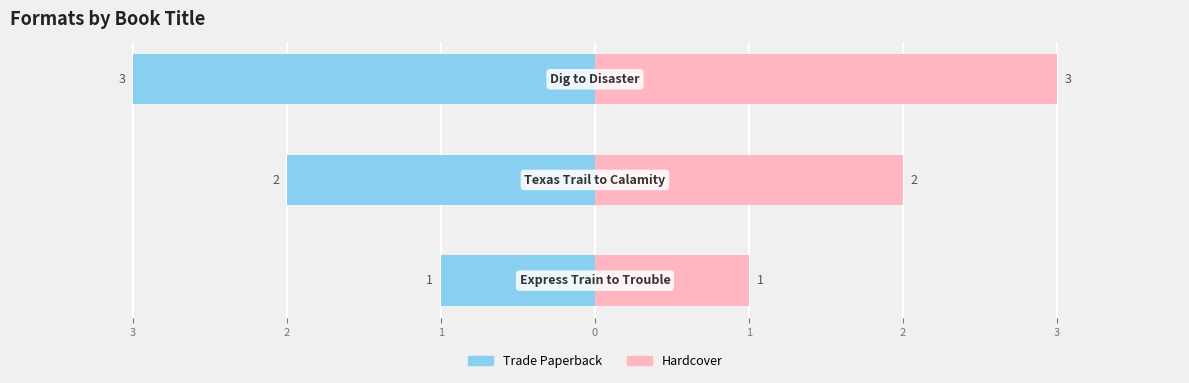

What is the value of the Trade Paperback bar at the 3rd from the left?

-3